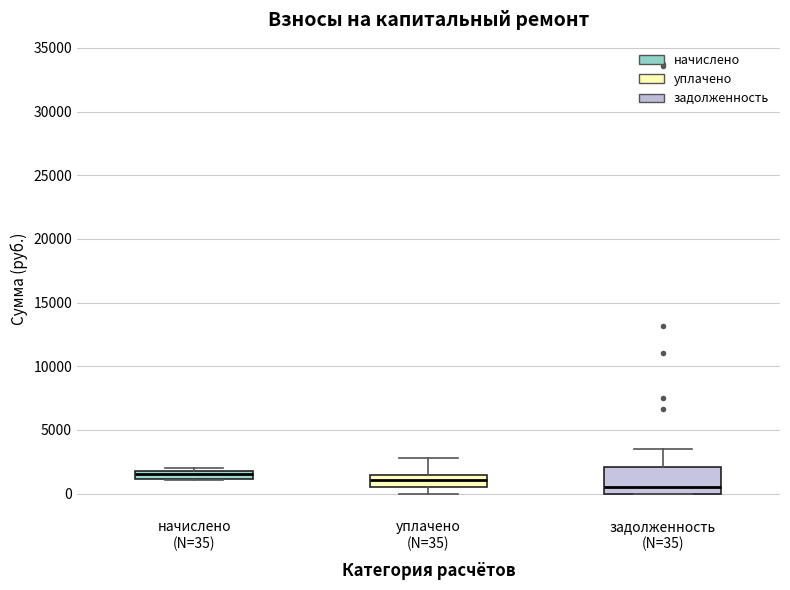

Where is the lower edge of the box for начислено (N=35) on the y-axis? The values are not printed on the chart, so give them approximately, as read against the axis.

1000